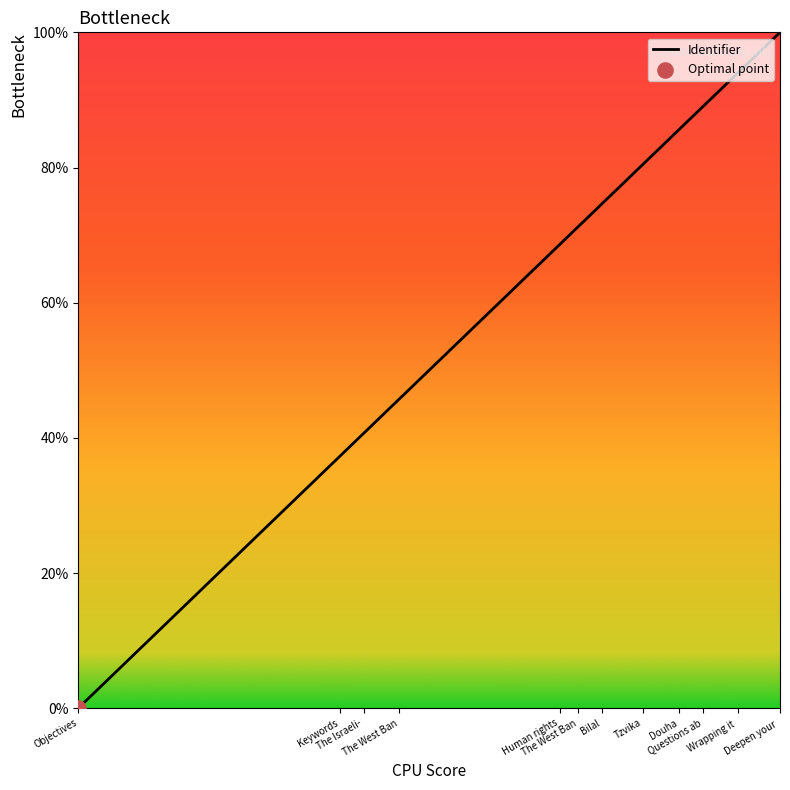

Approximately how many times larger is the value at The West Ban compared to Keywords?

1.9